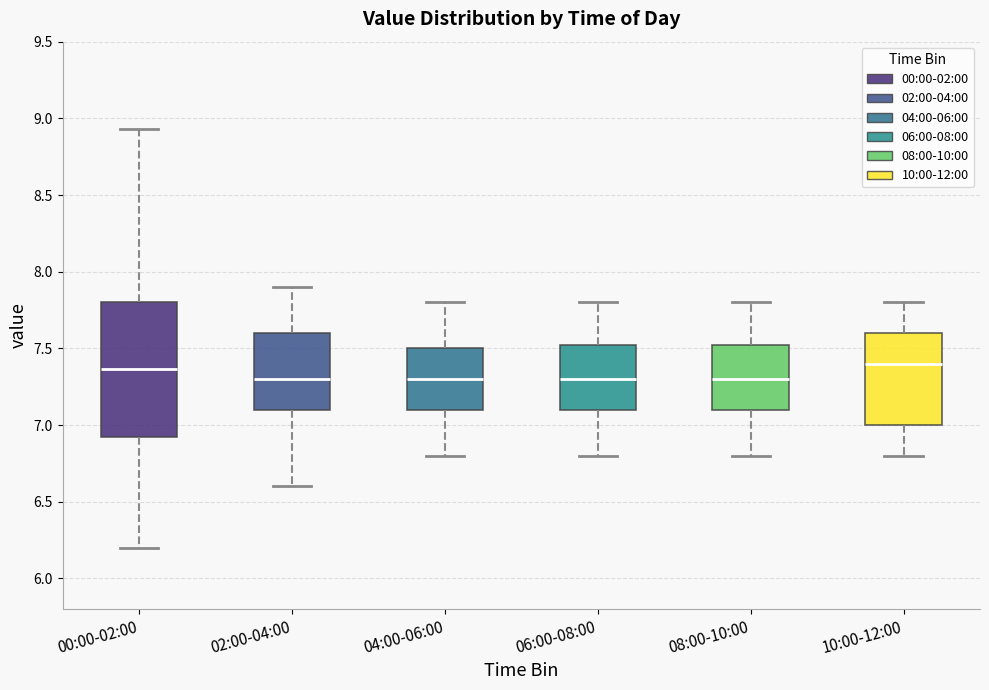

Where does the upper whisker of the box for 00:00-02:00 end on the y-axis? The values are not printed on the chart, so give them approximately, as read against the axis.

8.95